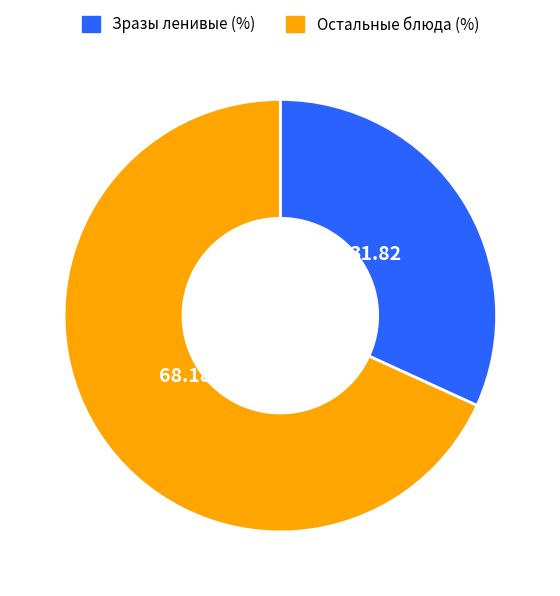

What is the smallest slice in the pie chart?

Зразы ленивые (%)